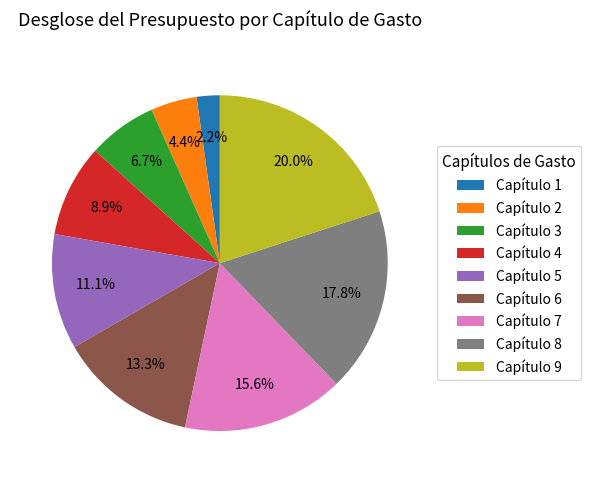

To the nearest percent, what portion does Capítulo 1 represent?

2%